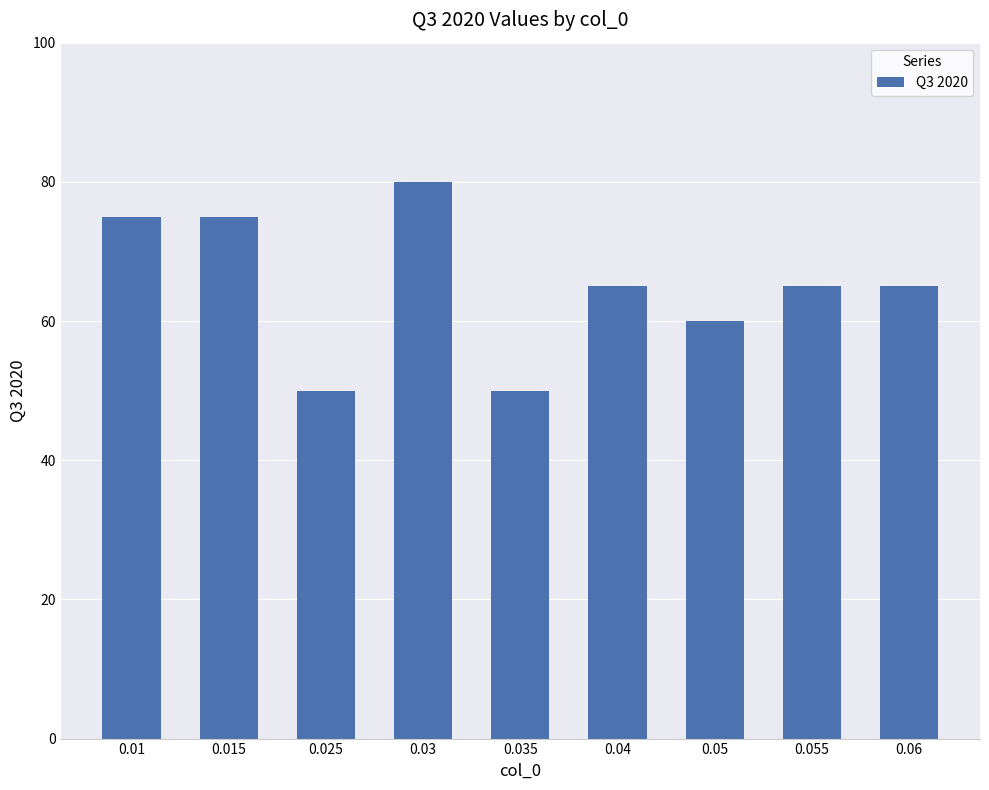

How many bars are there in total?

9